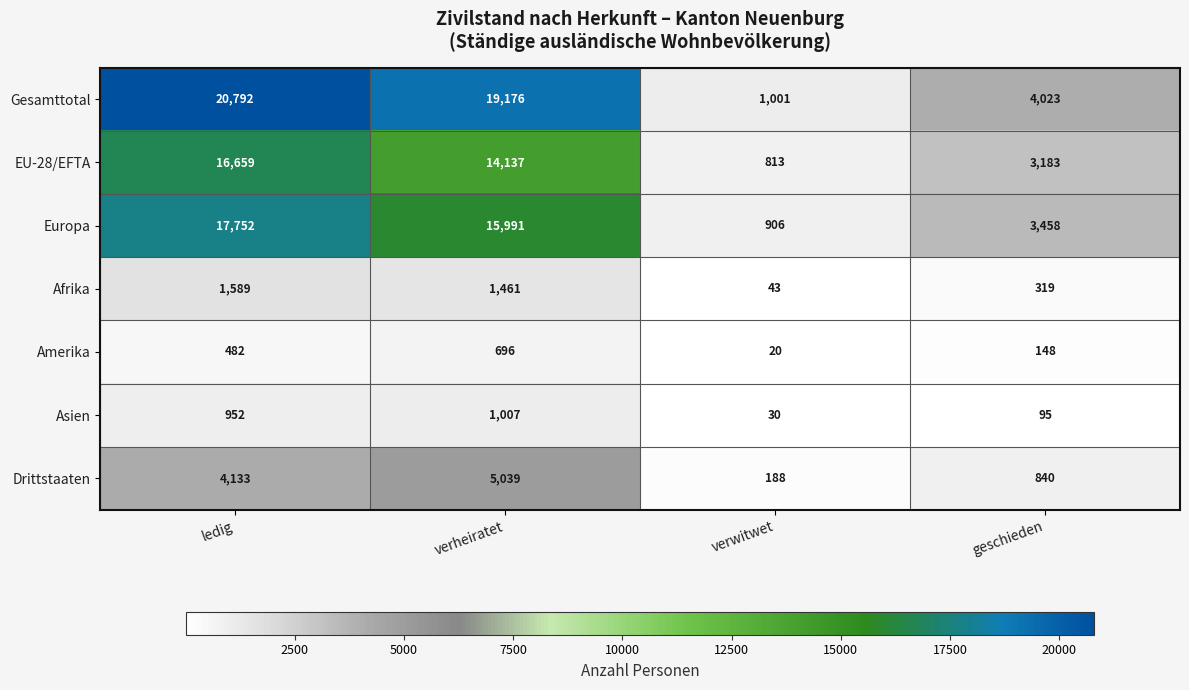

Which series changed the most between ledig and geschieden?

Gesamttotal